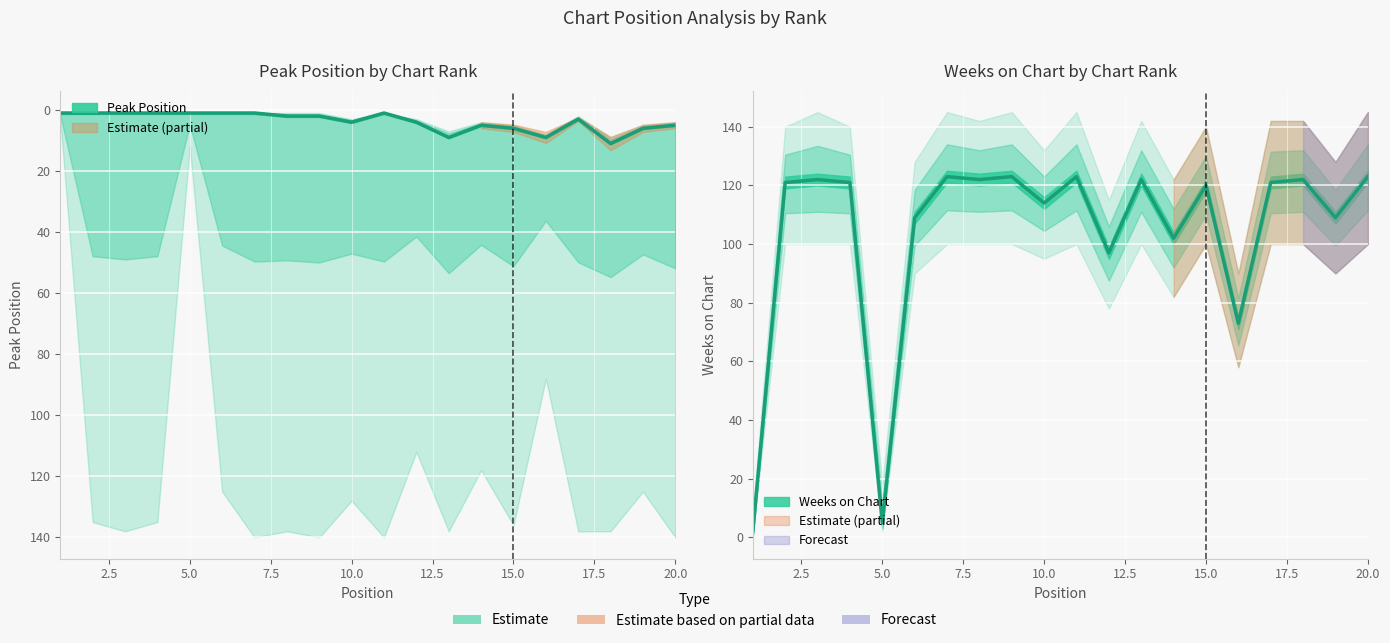

What is the difference between the highest and lowest values at 16?

64